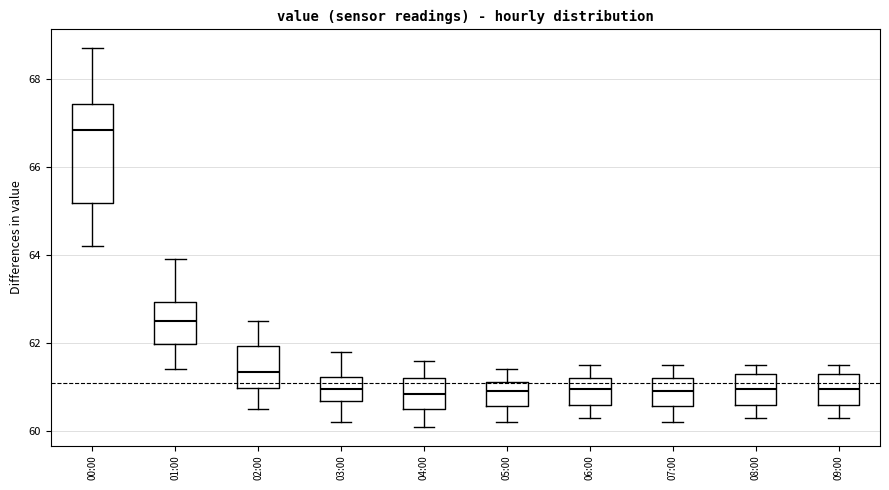

Comparing the boxes themselves (not the whiskers), which one is the tallest?

00:00